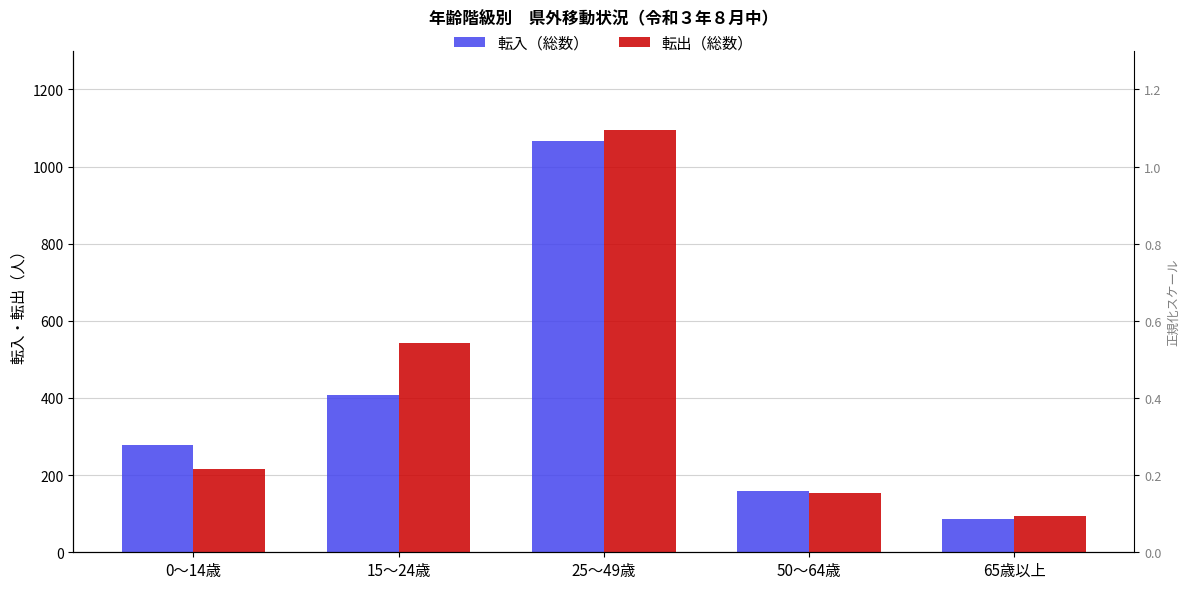

What is the difference between the second highest and minimum values in the 転出（総数） series?

447